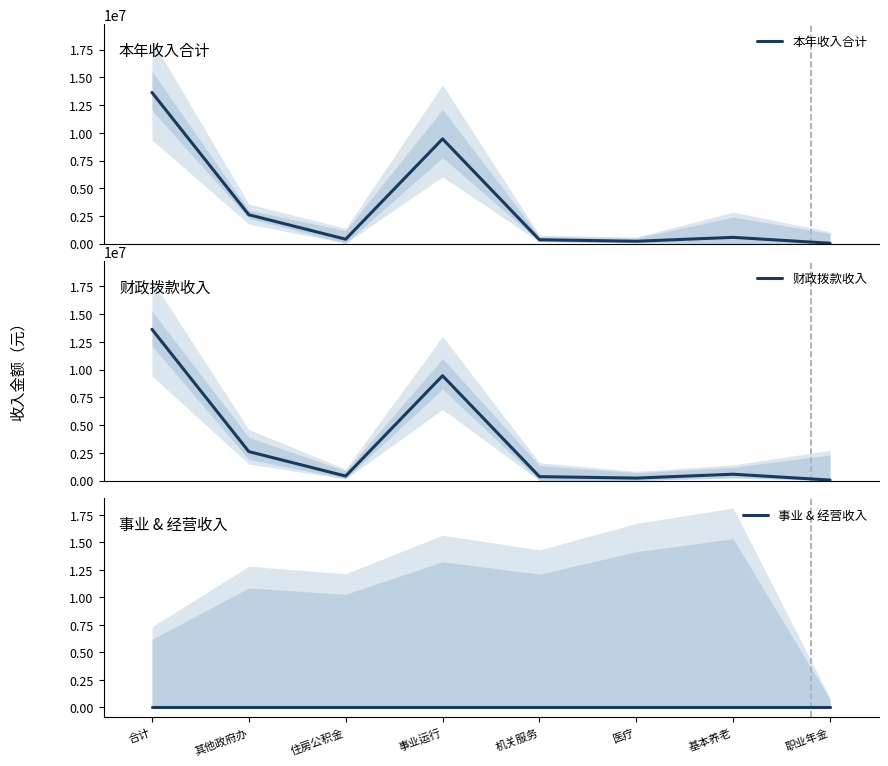

Does the chart display data point markers on the line(s)?

No